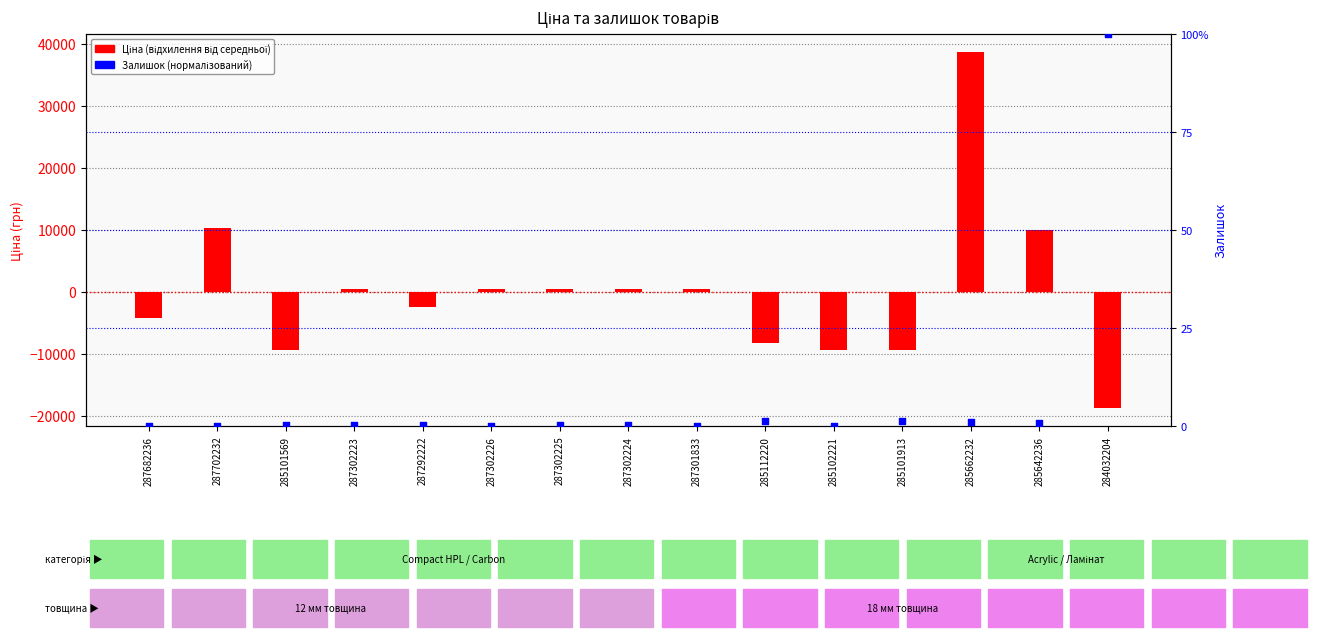

What are all the series names shown in the legend?

Ціна (відхилення від середньої), Залишок (нормалізований)